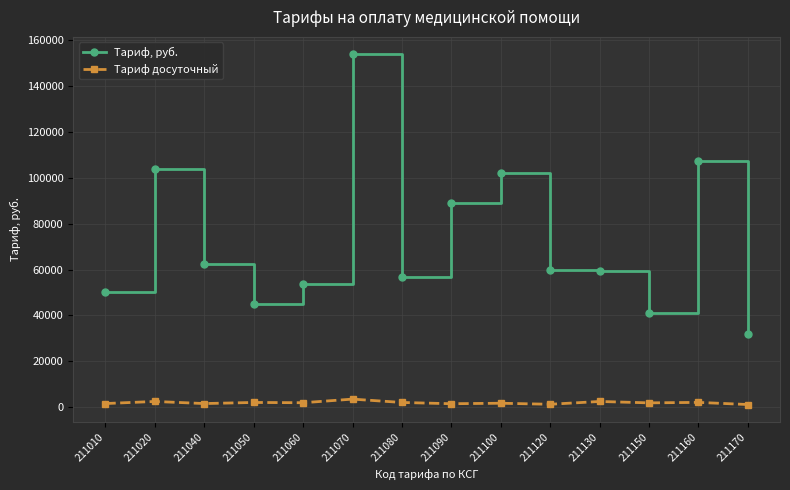

True or false: Тариф, руб. has more than 2 points higher than both neighbors.

True